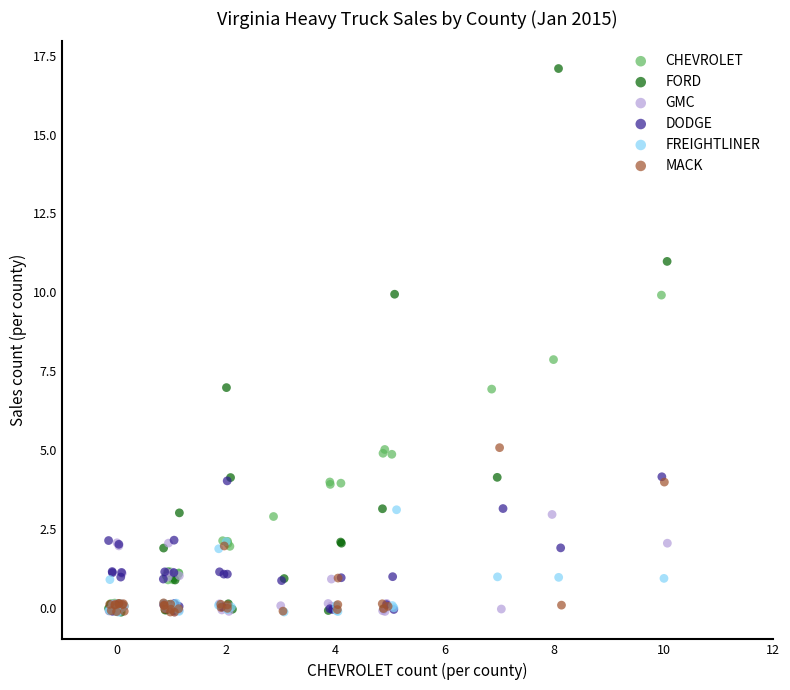

What are all the series names shown in the legend?

CHEVROLET, FORD, GMC, DODGE, FREIGHTLINER, MACK